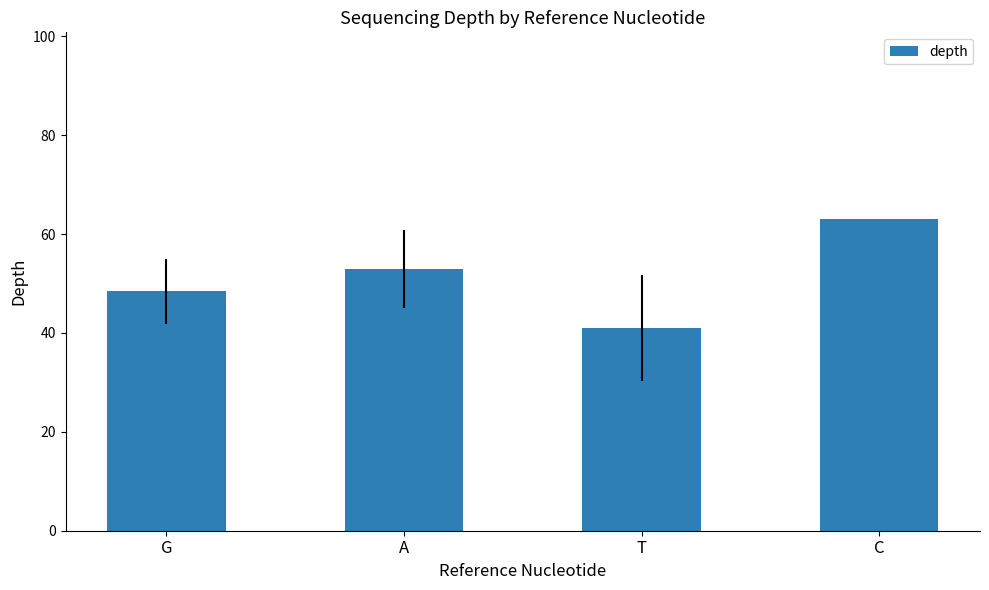

Is it true that the value at A is 52.9?

True